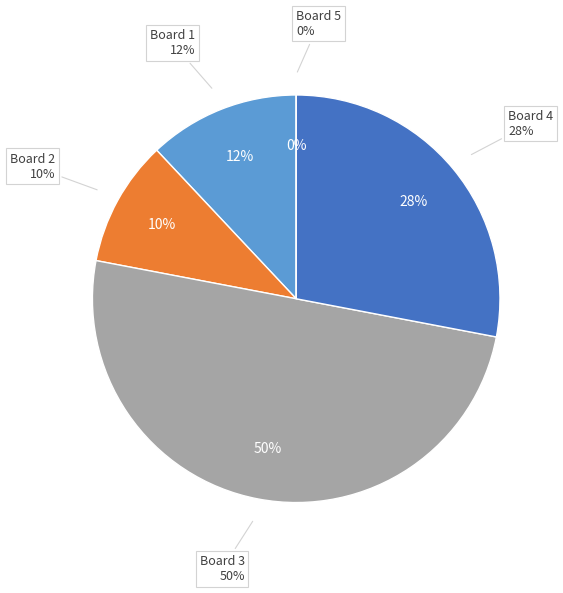

Does any single category account for the majority?

No